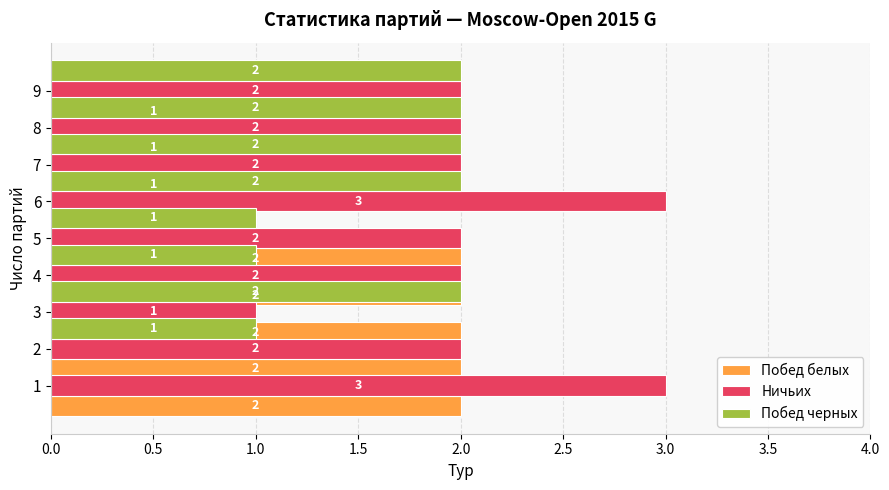

Reading left to right, transcribe all the data shown in this chart.

Побед белых: 2	2	2	2	2	0	1	1	1
Ничьих: 3	2	1	2	2	3	2	2	2
Побед черных: 0	1	2	1	1	2	2	2	2